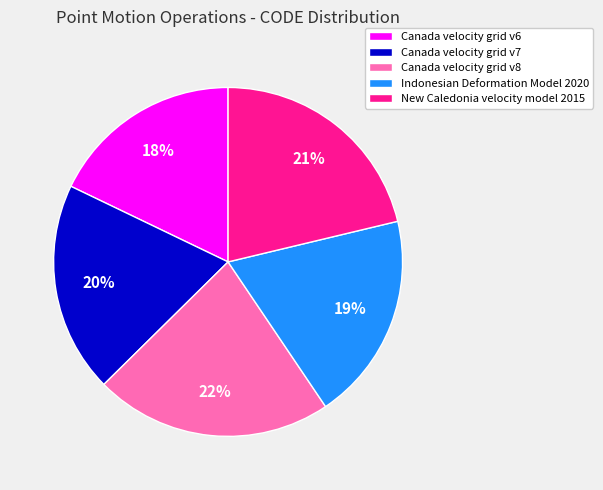

To the nearest percent, what percentage of the pie is New Caledonia velocity model 2015?

21%